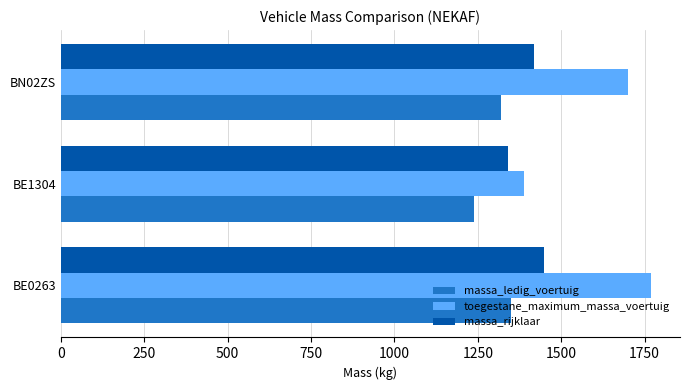

At how many categories does at least one series exceed 1366?

3